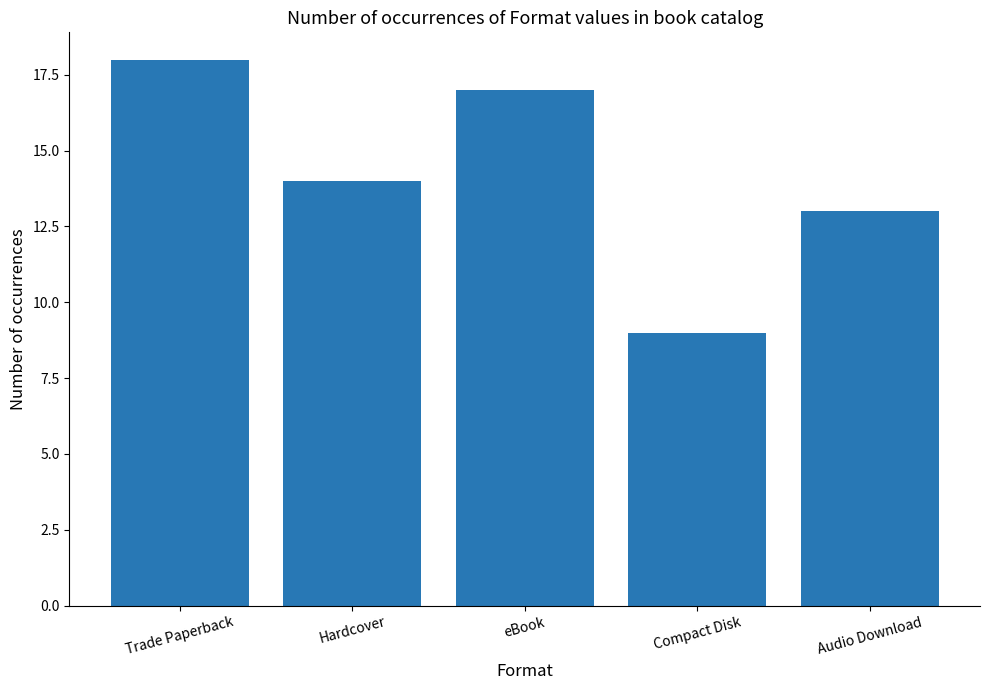

List the labels in order of value, largest first.

Trade Paperback, eBook, Hardcover, Audio Download, Compact Disk